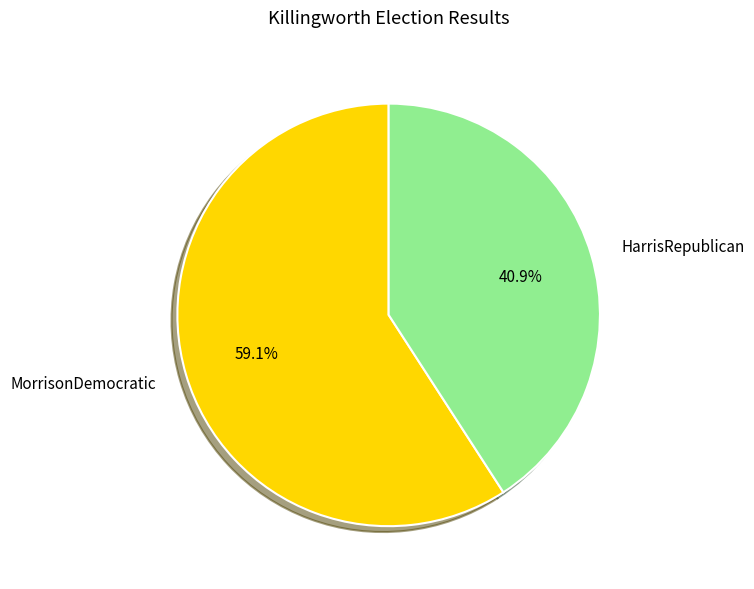

What is the smallest slice in the pie chart?

HarrisRepublican